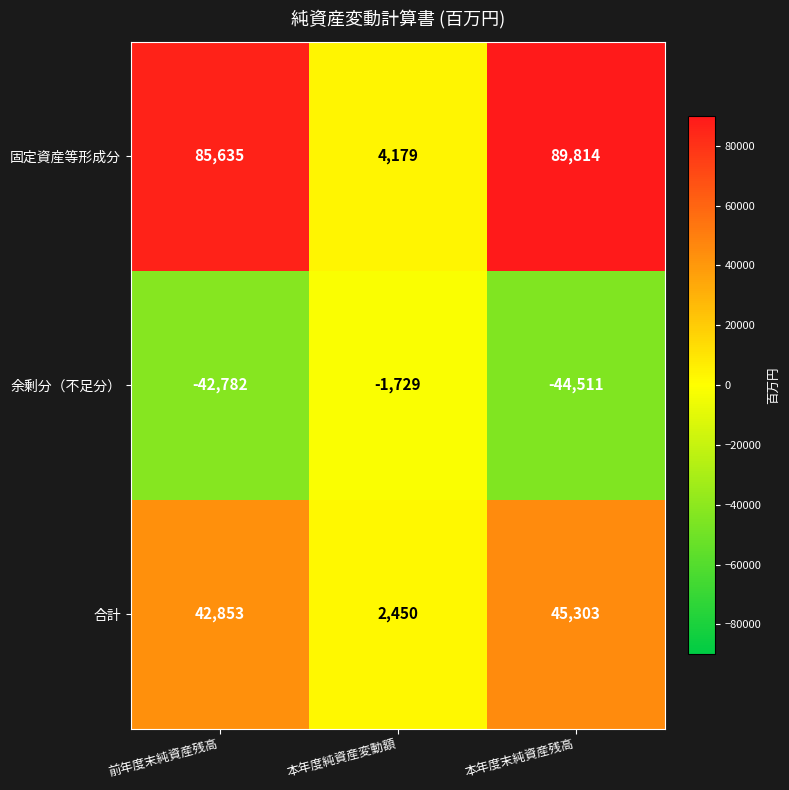

Which series has the largest total across all categories?

固定資産等形成分